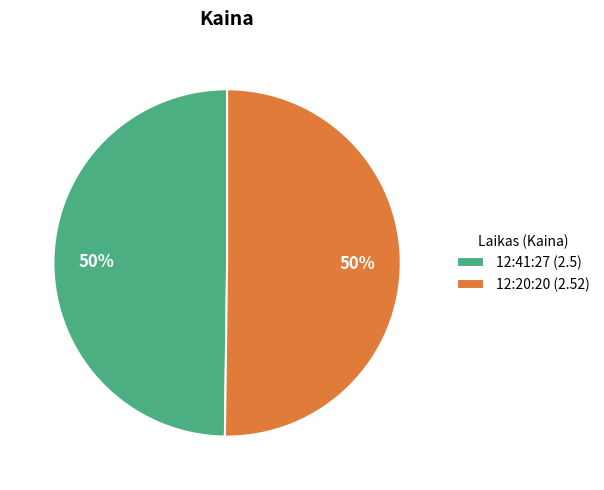

To the nearest percent, what is the combined percentage of 12:20:20 and 12:41:27?

100%